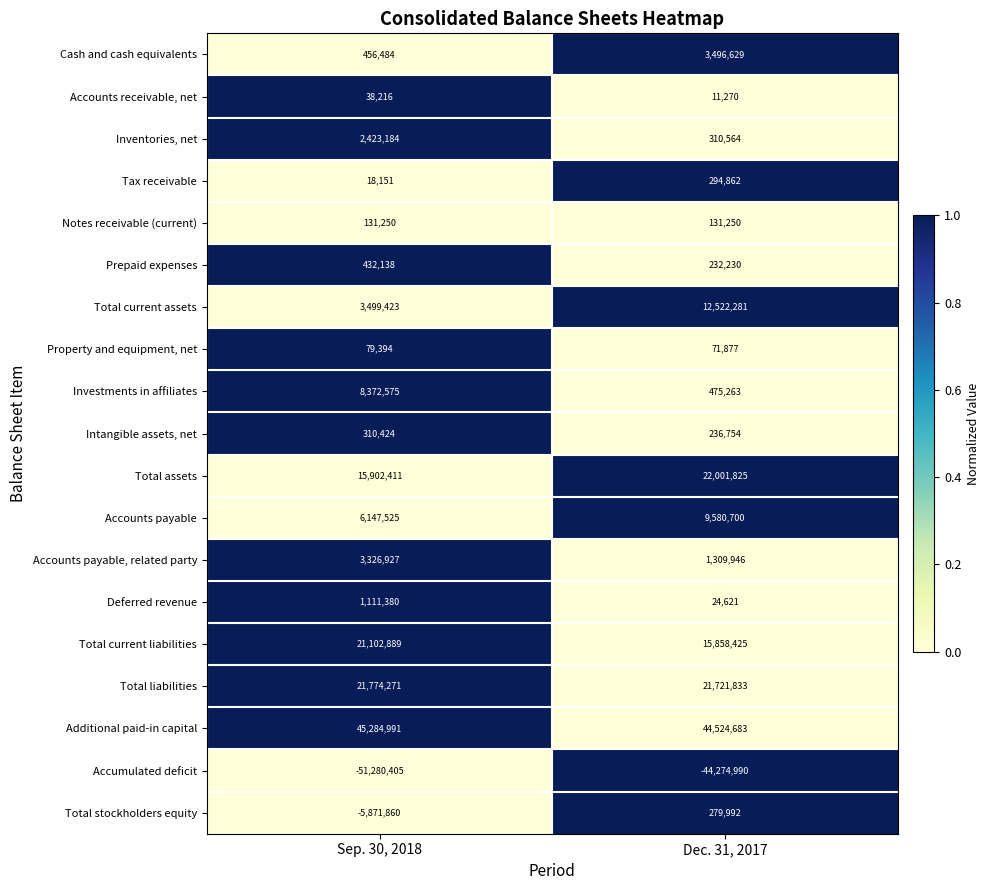

Which series has the largest total across all categories?

Additional paid-in capital